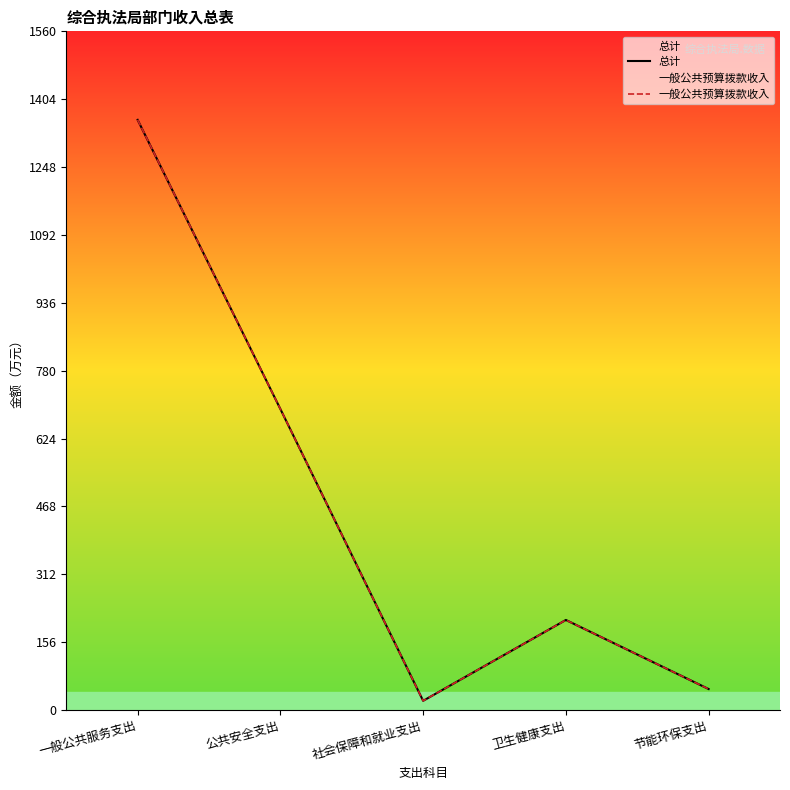

At which category is the sum across all series the highest?

一般公共服务支出